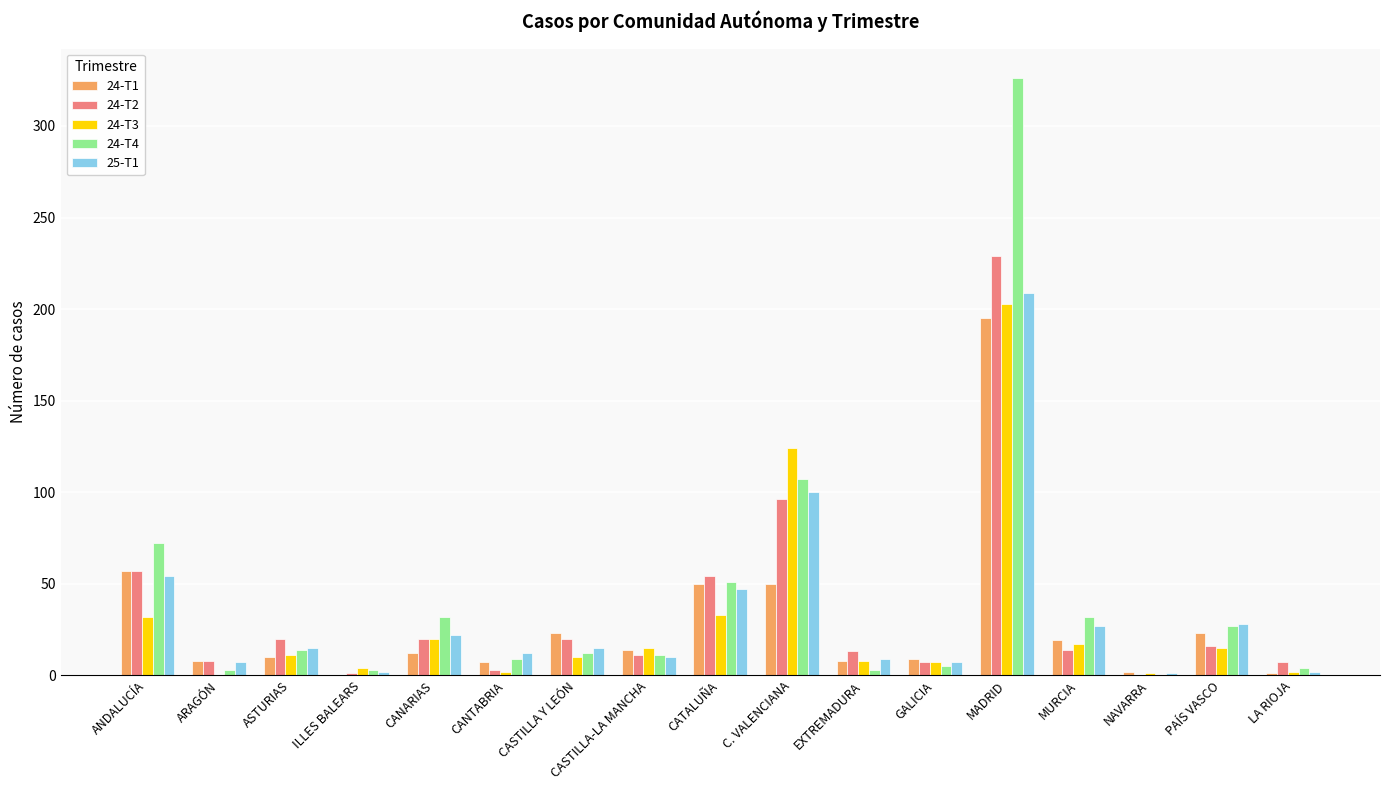

How many groups of bars are there?

17